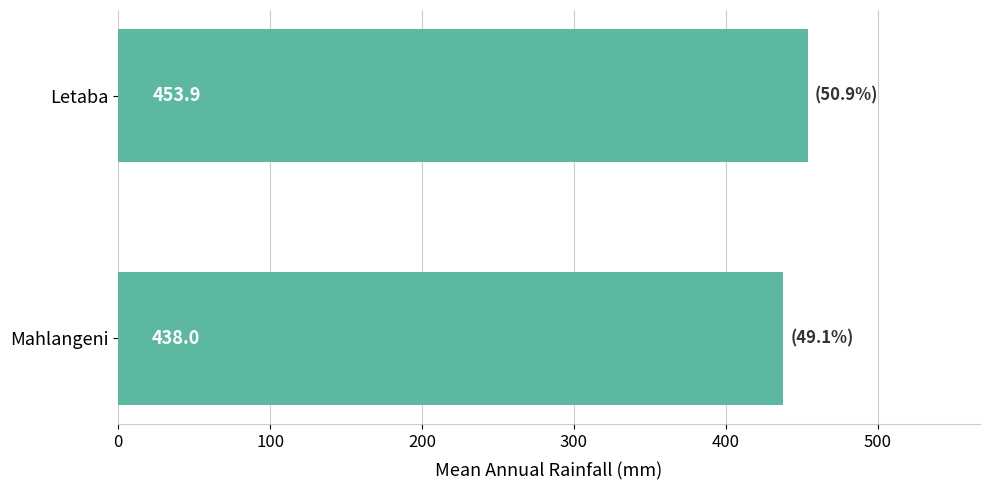

Count the number of data series in this chart.

1